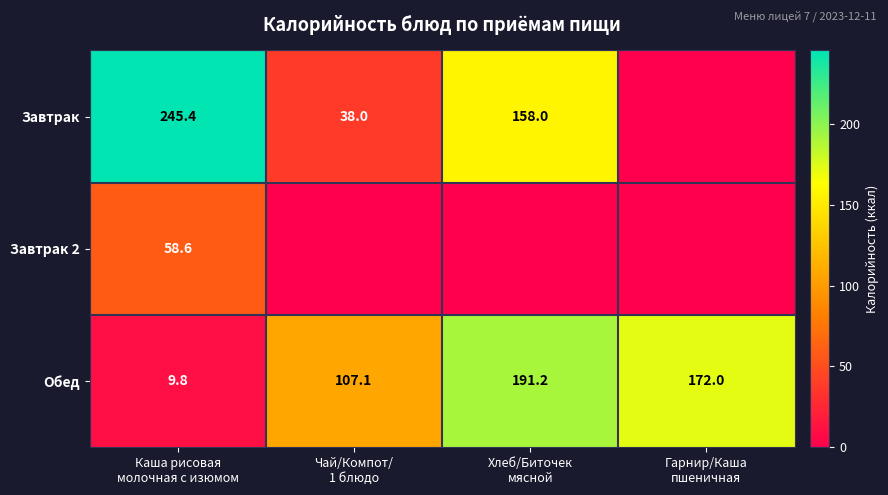

What is the minimum value for Обед?

9.8